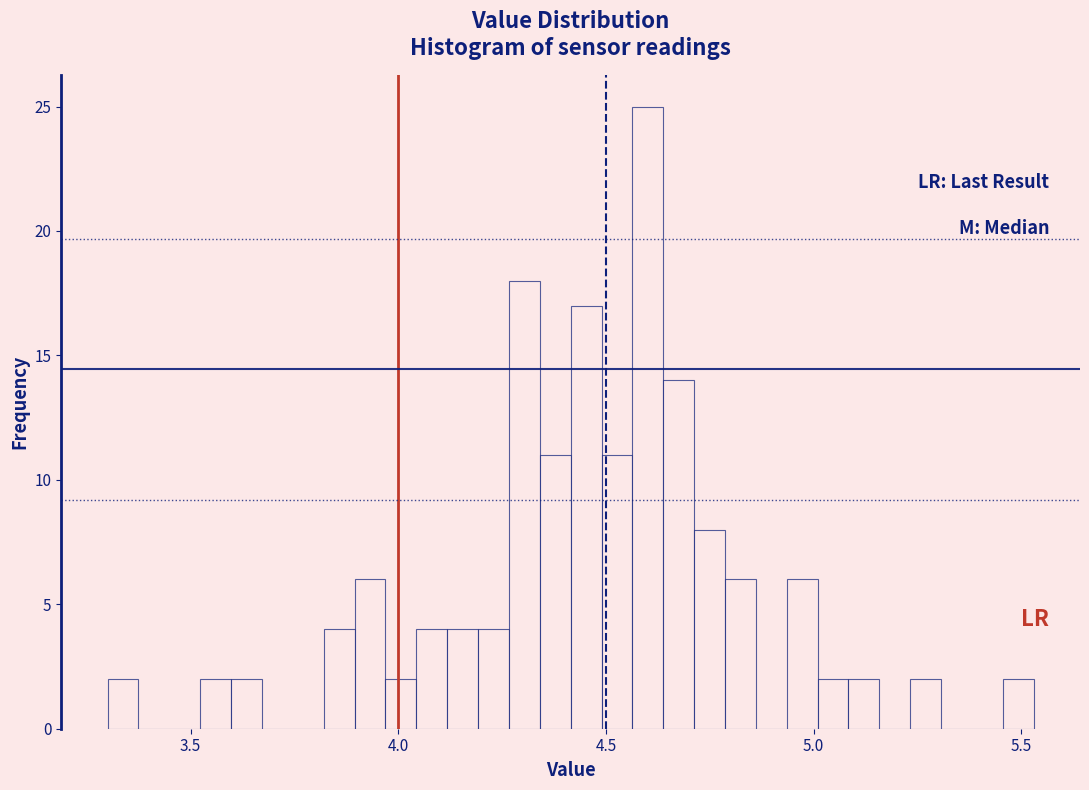

Around what value on the x-axis is the tallest bar? Give the approximate position of its centre, as read against the axis.

4.60